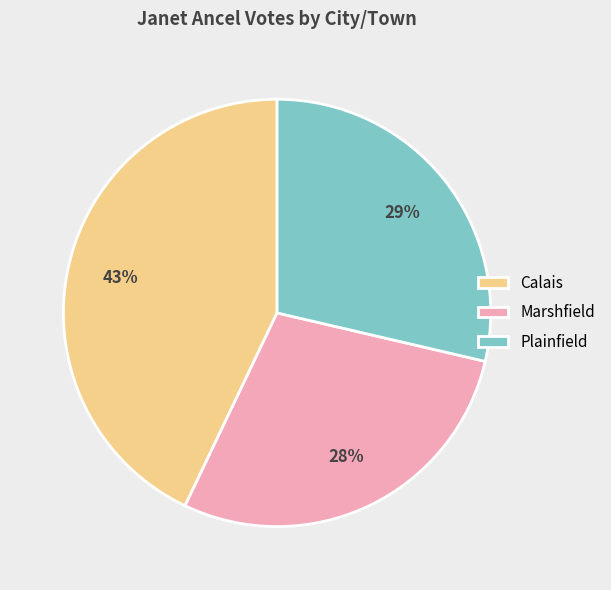

Is it true that Calais is 43% of the pie?

True